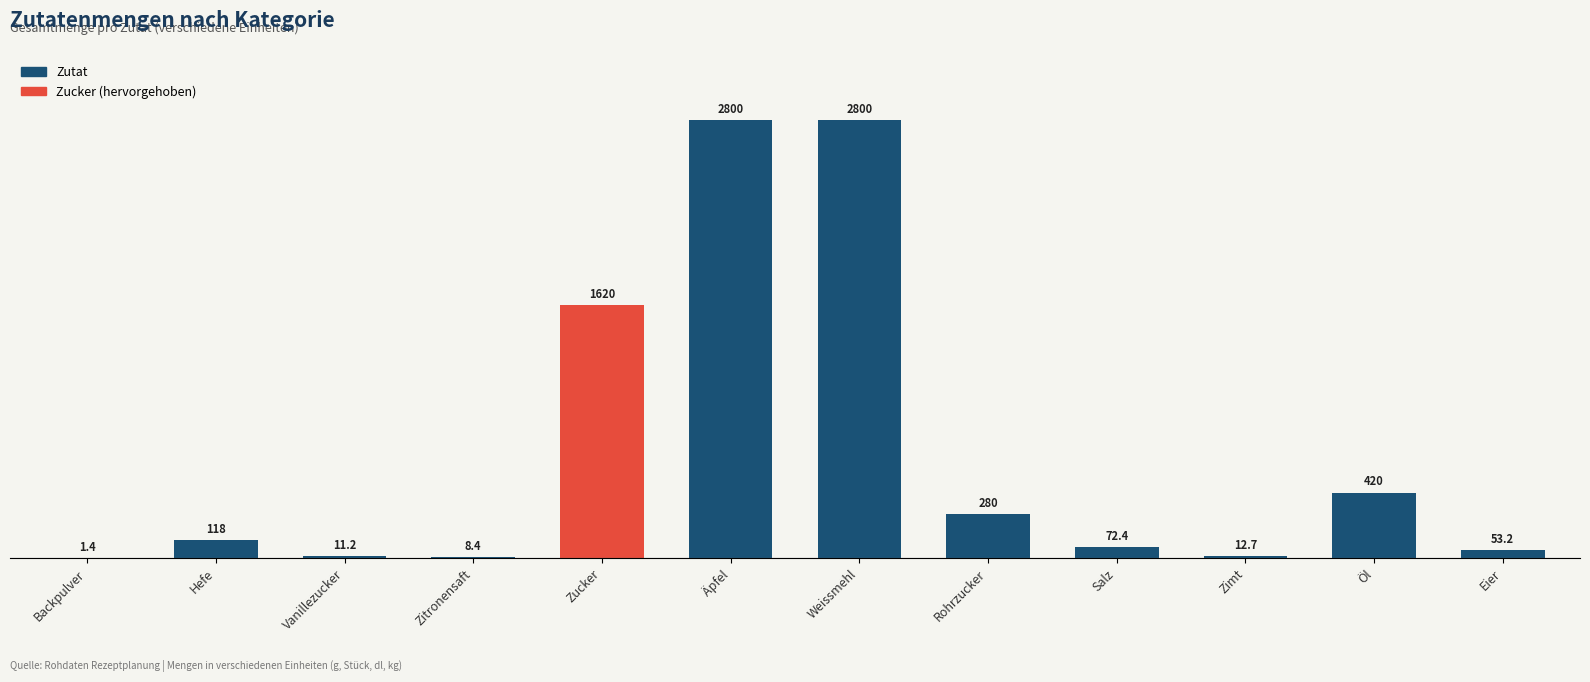

What is the sum of all values?

8197.3